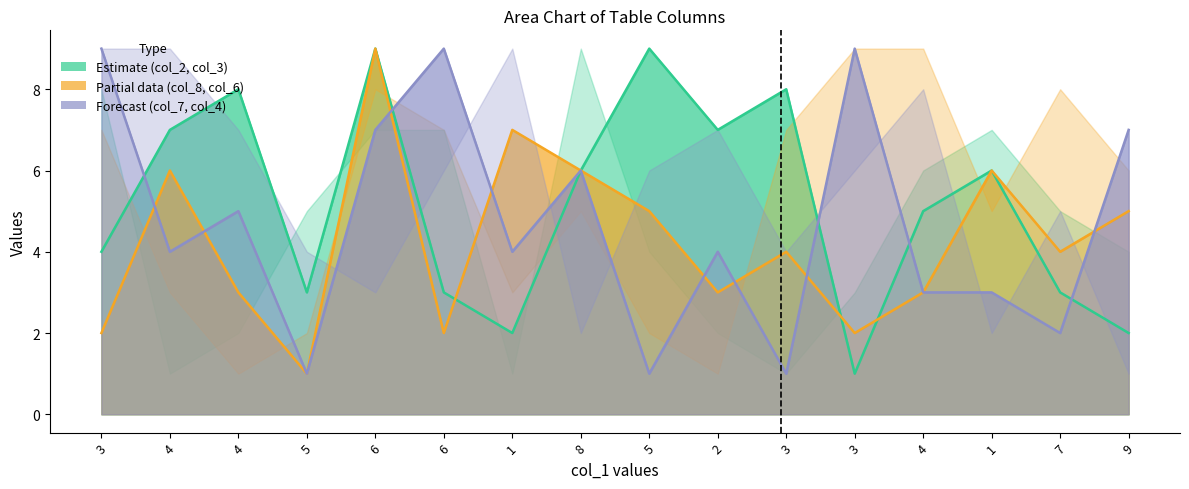

Which category has the lowest value in the col_8 series?

5